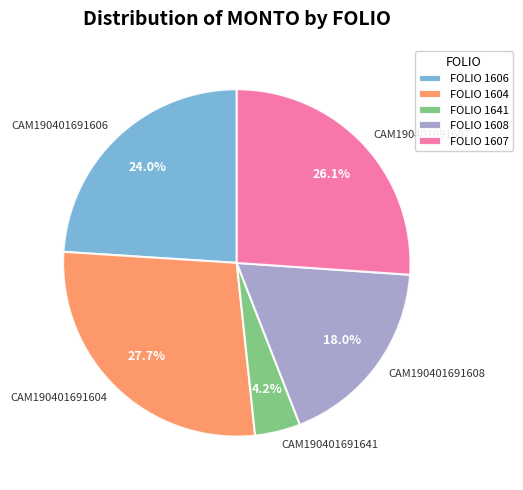

What percentage do CAM190401691641 and CAM190401691608 together represent?

22.2%